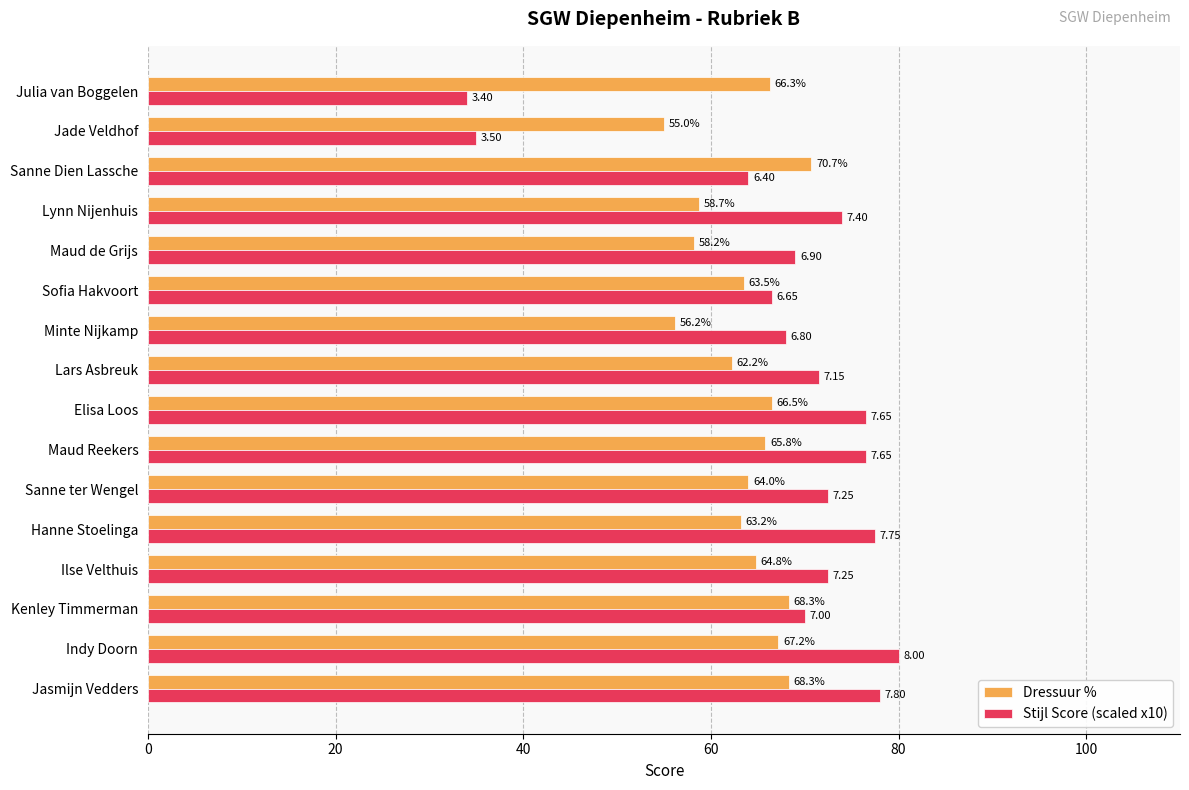

How many data points does each series have?

16